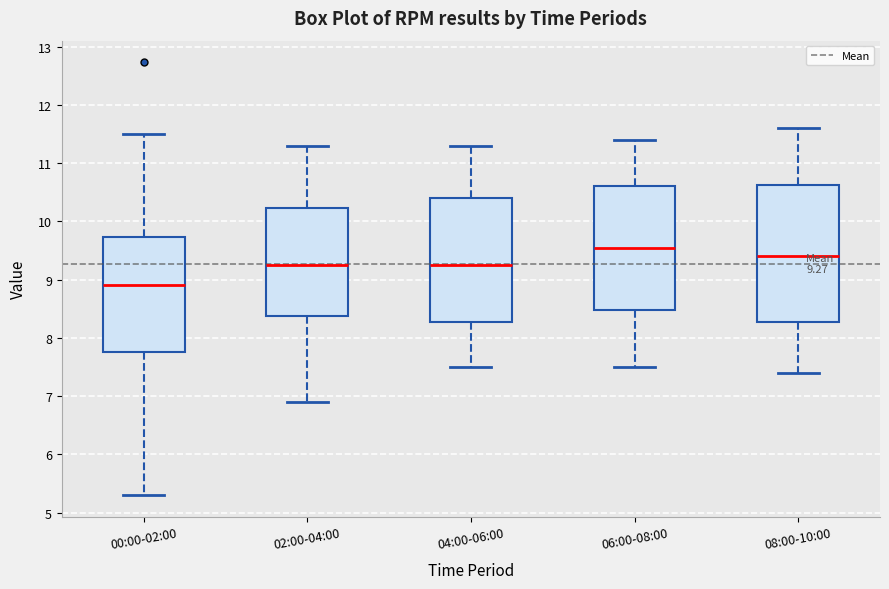

Which box has the highest median line?

06:00-08:00